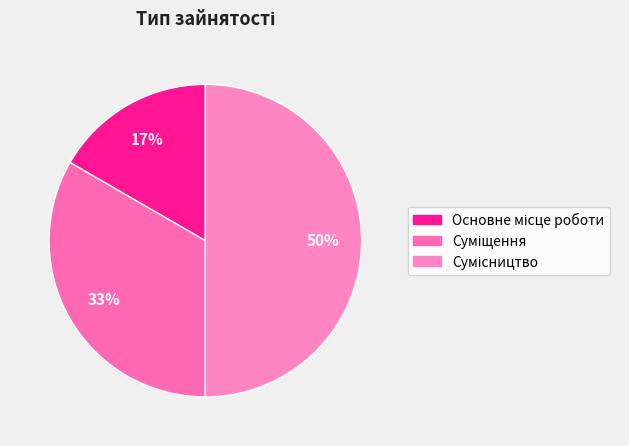

Rank the categories by value from lowest to highest.

Основне місце роботи, Суміщення, Сумісництво